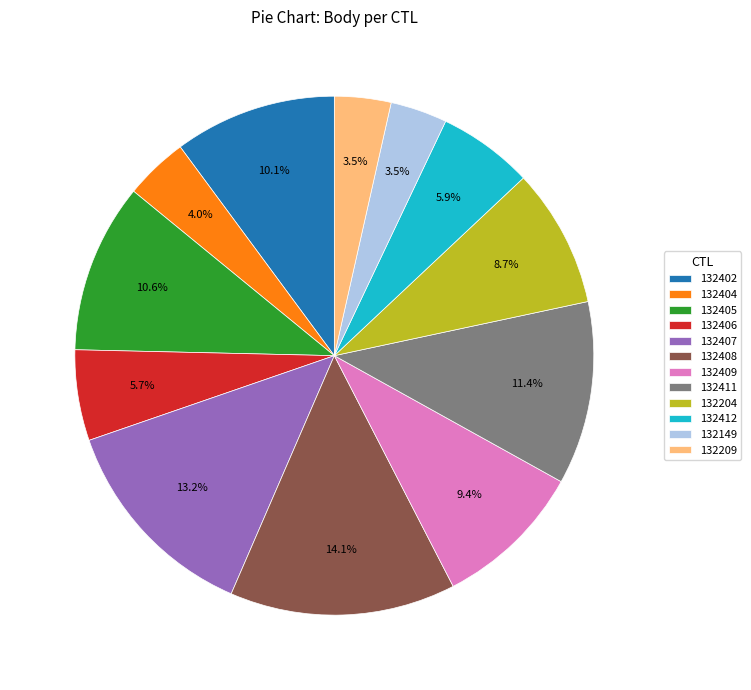

How many slices are in this pie chart?

12